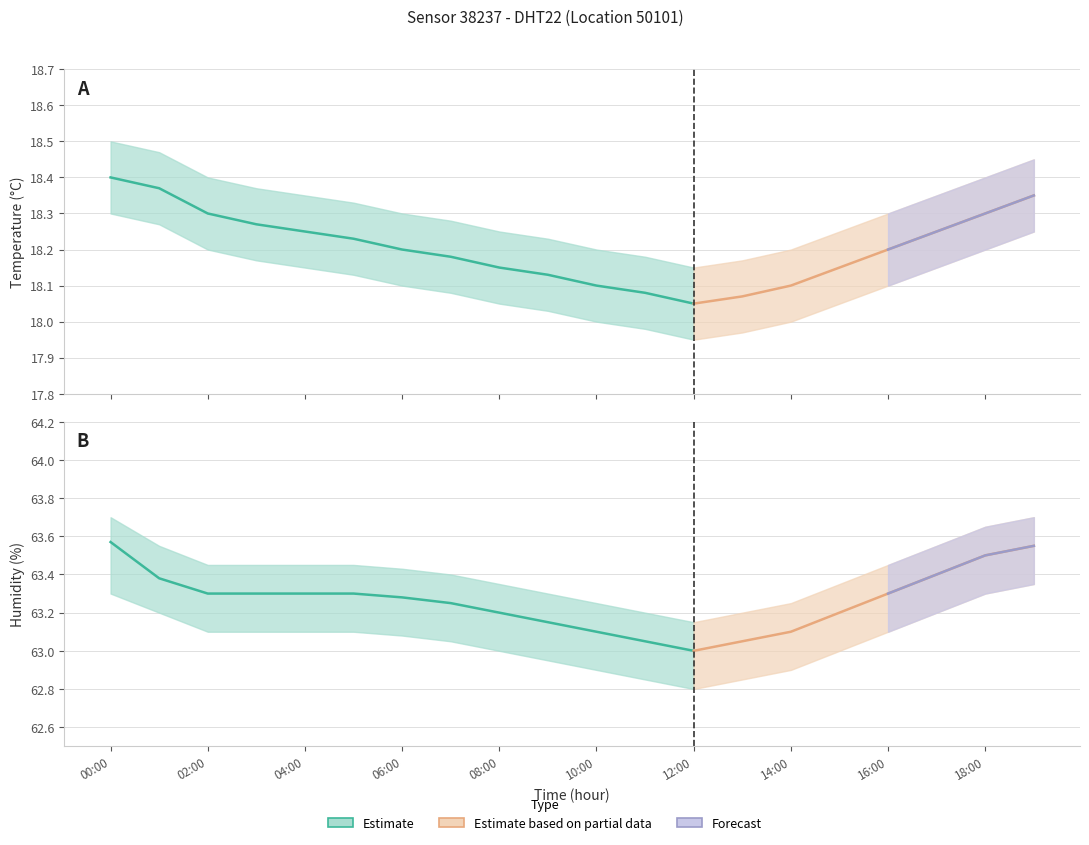

What is the difference between the maximum and second lowest values in the humidity series?

0.5